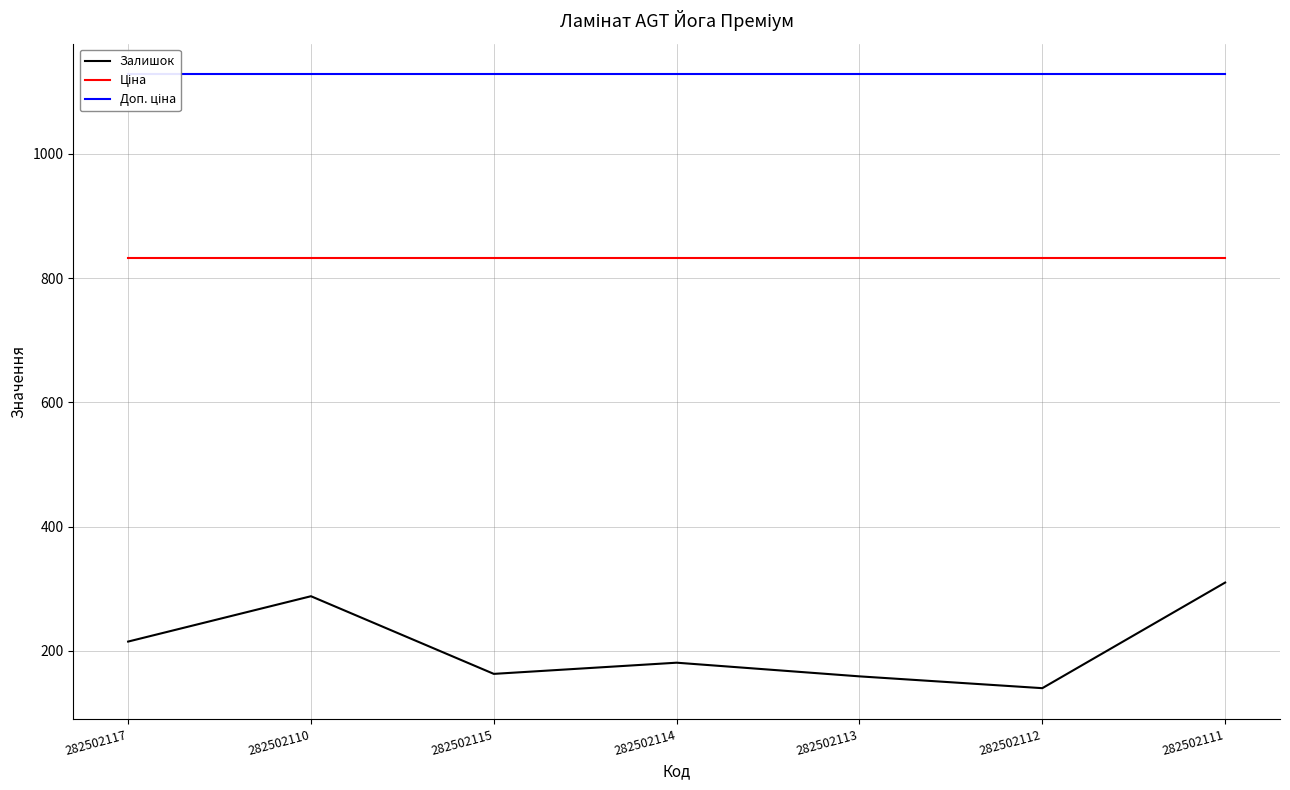

List the labels in order of Залишок value, largest first.

282502111, 282502110, 282502117, 282502114, 282502115, 282502113, 282502112